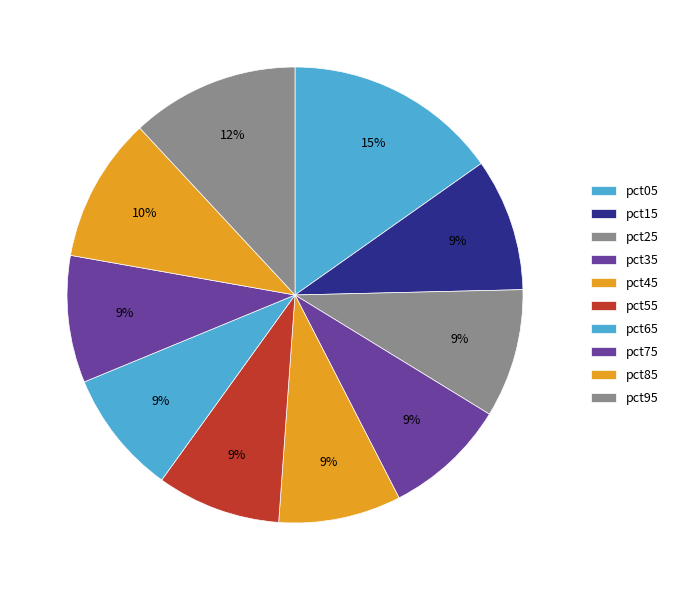

True or false: pct45 accounts for 16% of the total.

False